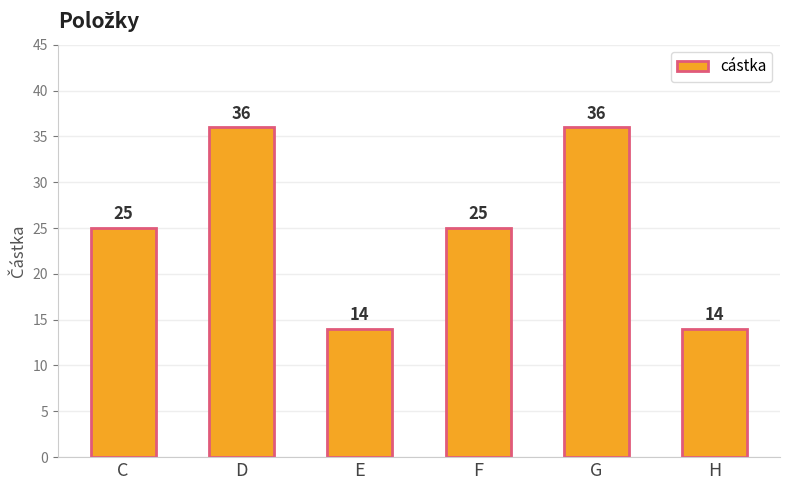

What is the greatest value displayed?

36